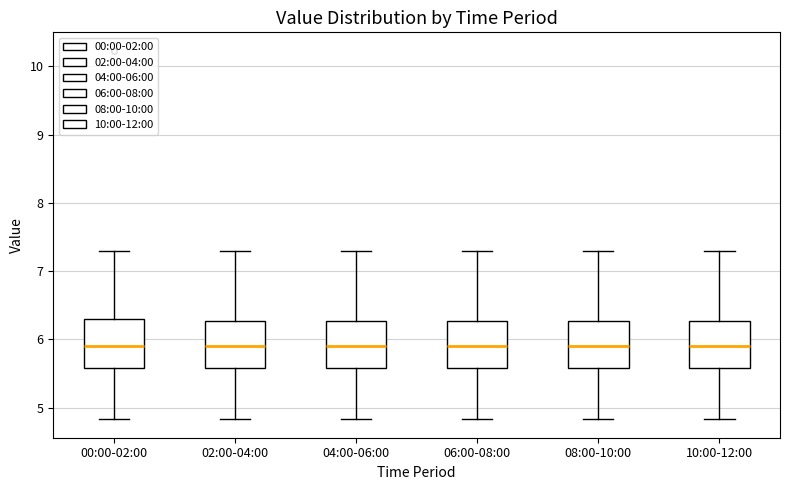

Reading left to right, transcribe this box plot: for each box, give where its median line is, the range the box spans, and where its two whiskers end, as read against the y-axis. The values are not printed on the chart, so give them approximately, as read against the axis.

00:00-02:00: median 5.9, box 5.6 to 6.3, whiskers 4.8 to 7.3
02:00-04:00: median 5.9, box 5.6 to 6.3, whiskers 4.8 to 7.3
04:00-06:00: median 5.9, box 5.6 to 6.3, whiskers 4.8 to 7.3
06:00-08:00: median 5.9, box 5.6 to 6.3, whiskers 4.8 to 7.3
08:00-10:00: median 5.9, box 5.6 to 6.3, whiskers 4.8 to 7.3
10:00-12:00: median 5.9, box 5.6 to 6.3, whiskers 4.8 to 7.3